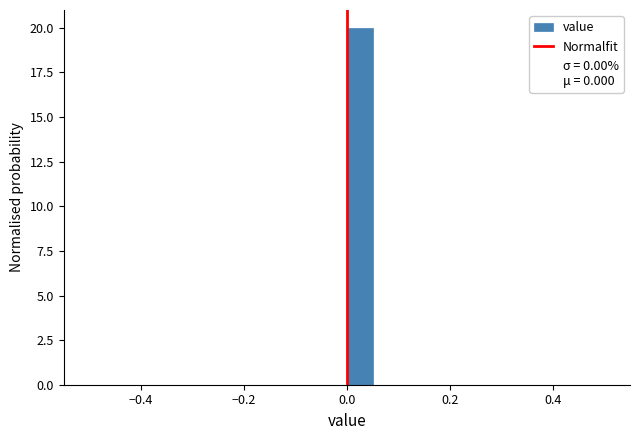

Read against the x-axis, roughly where is the centre of the tallest bar?

0.02